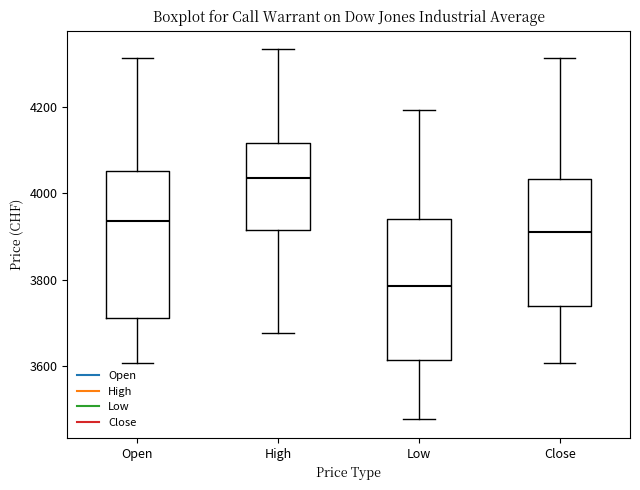

Where does the lower whisker of the box for High end on the y-axis? The values are not printed on the chart, so give them approximately, as read against the axis.

3680